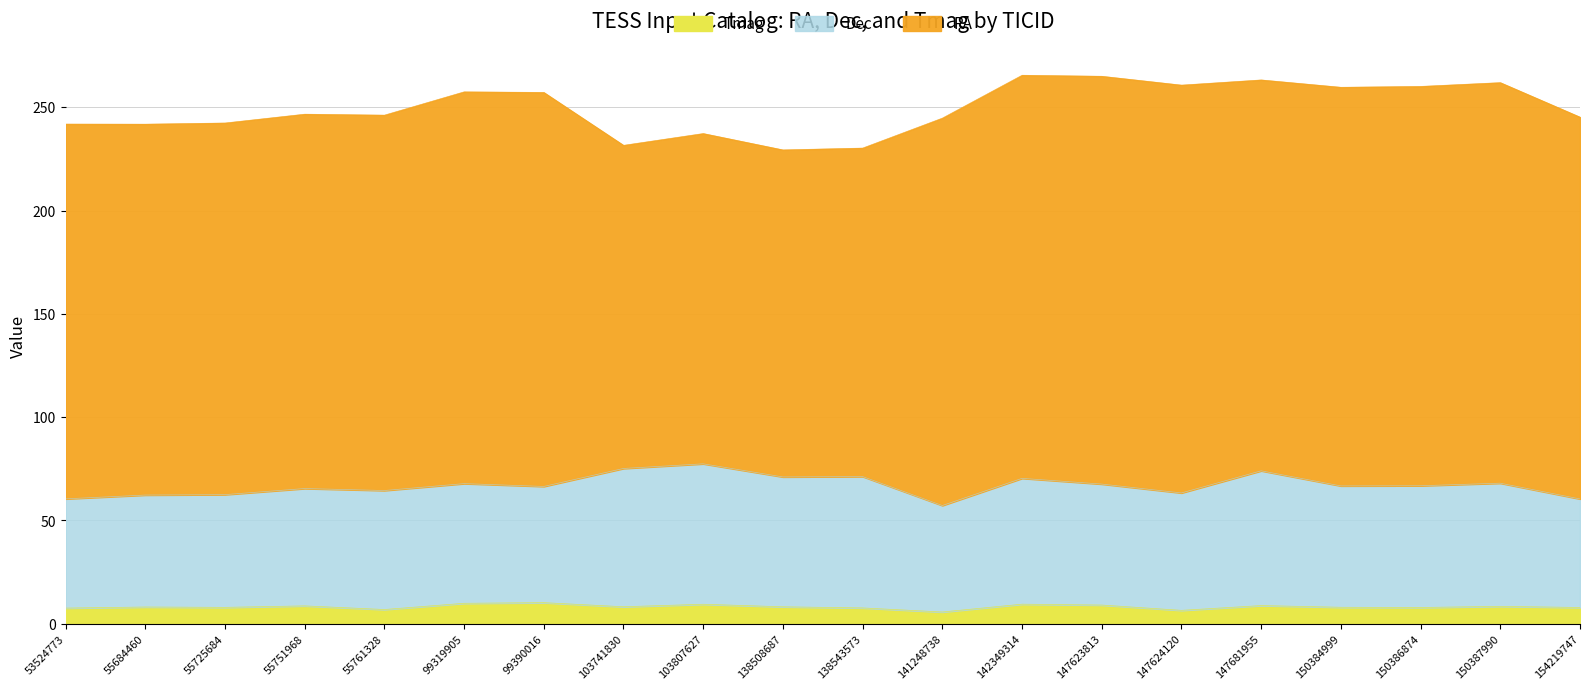

Where is the first local maximum for Tmag?

55684460